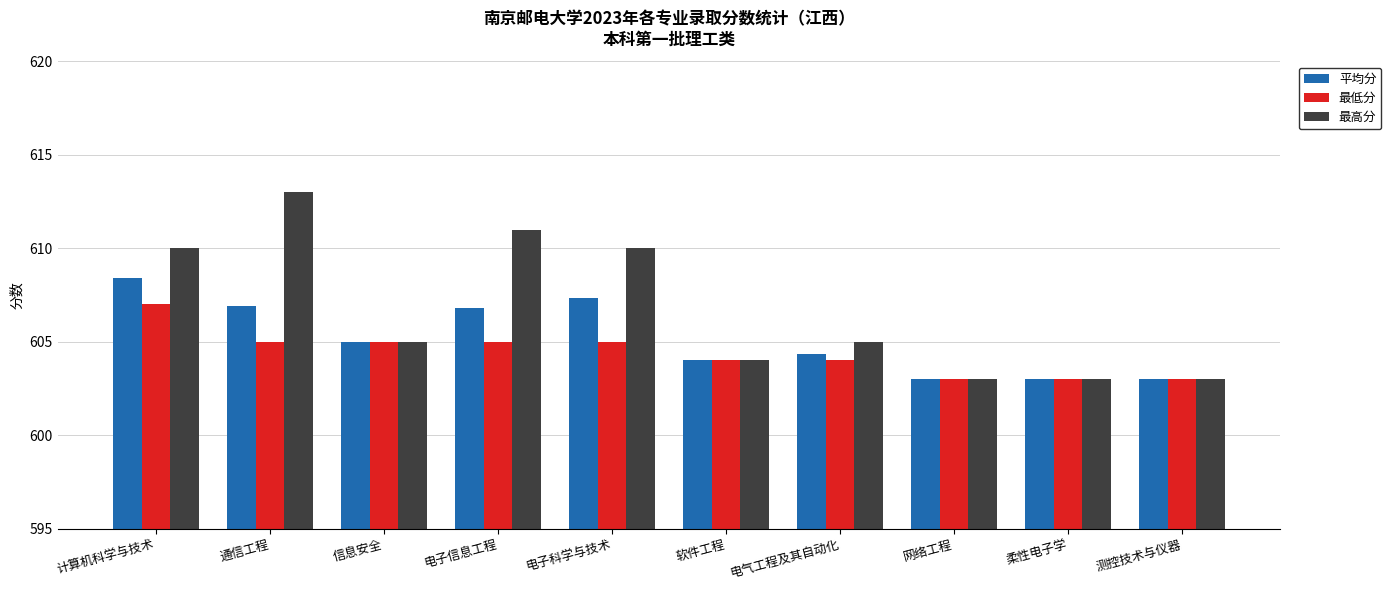

What is the difference between the 最高分 values at 信息安全 and 测控技术与仪器?

2.0